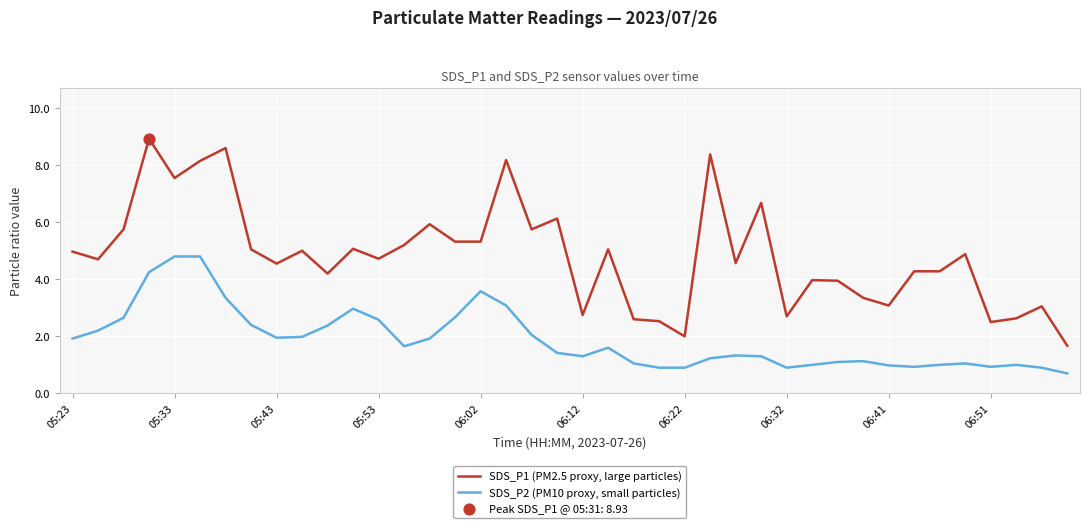

Which series has the widest spread of values?

SDS_P1 (PM2.5 proxy, large particles)